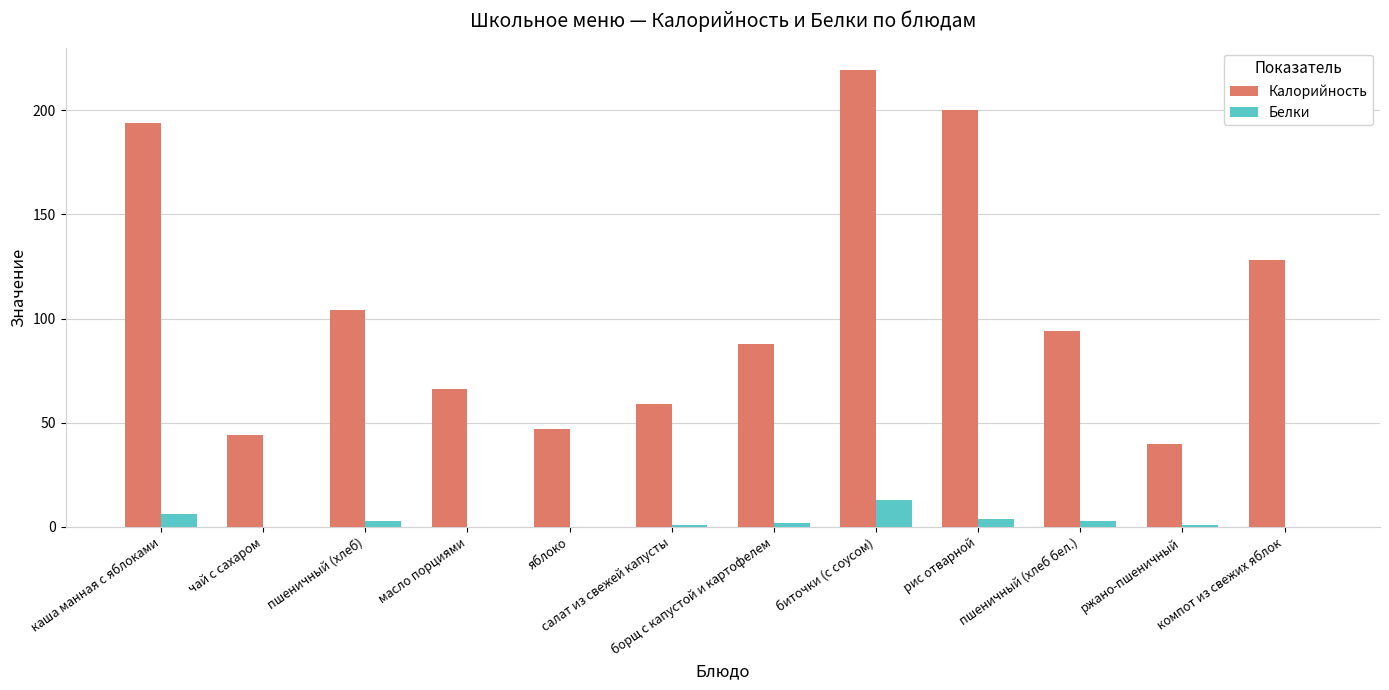

At which category does the chart reach its peak across all series?

биточки (с соусом)